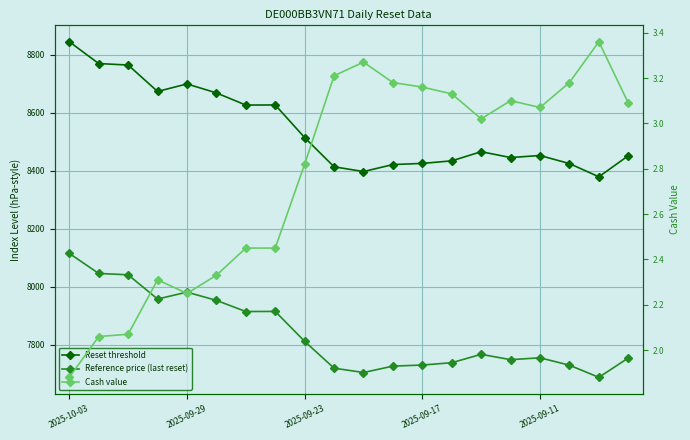

Rank the series at 2025-09-17 from highest to lowest value.

Reset threshold, Reference price (last reset), Cash value